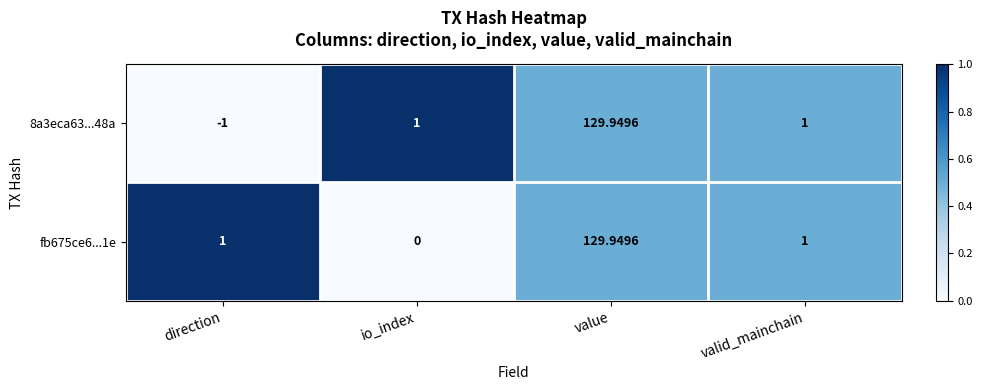

Is the value of fb675ce6...1e at valid_mainchain greater than the value of 8a3eca63...48a at direction?

Yes